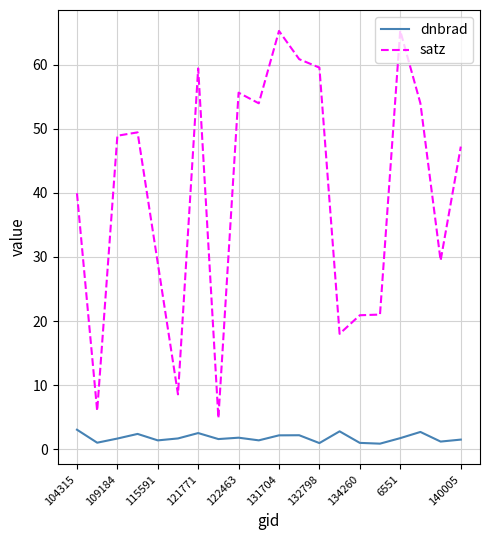

True or false: dnbrad and satz intersect in this chart.

False